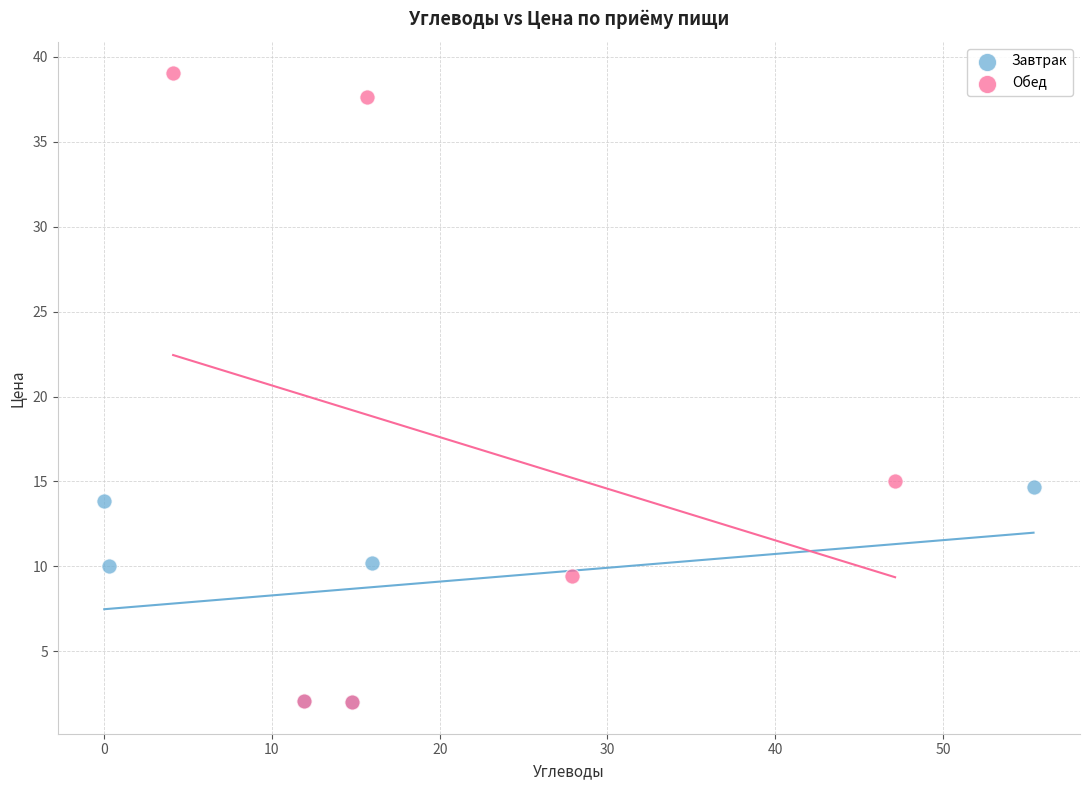

What are all the series names shown in the legend?

Завтрак, Обед